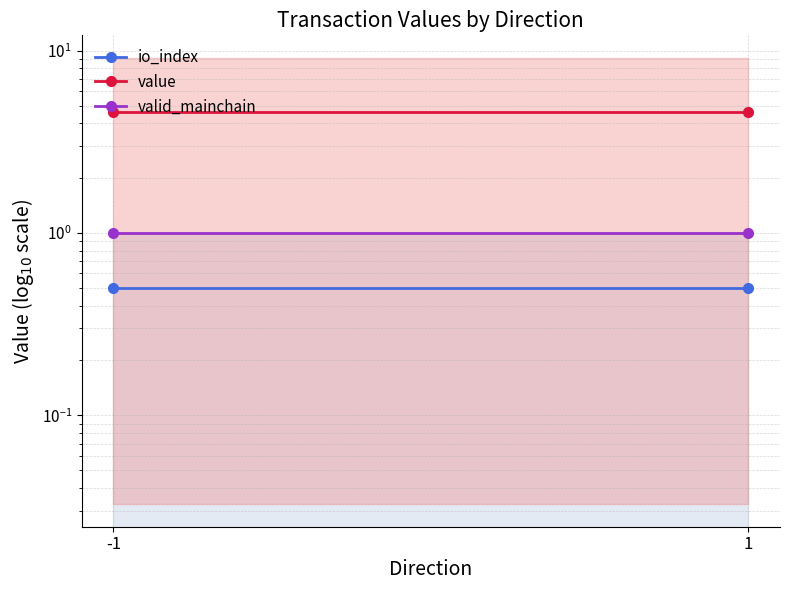

What is the minimum value for value?

4.6